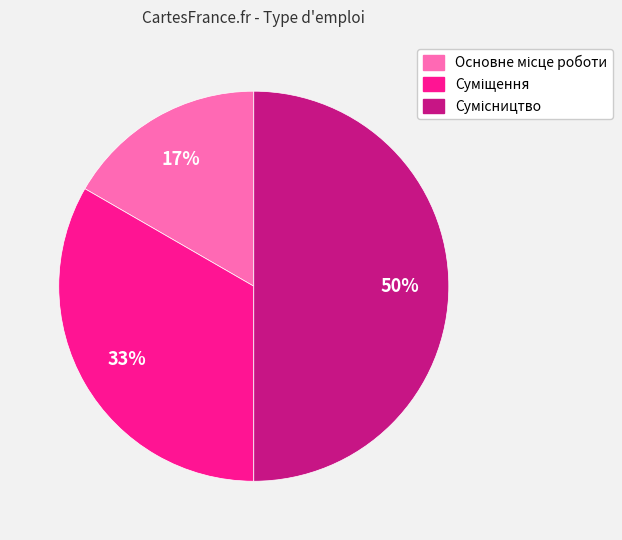

To the nearest percent, what is the difference between the largest and smallest slice percentages?

33%